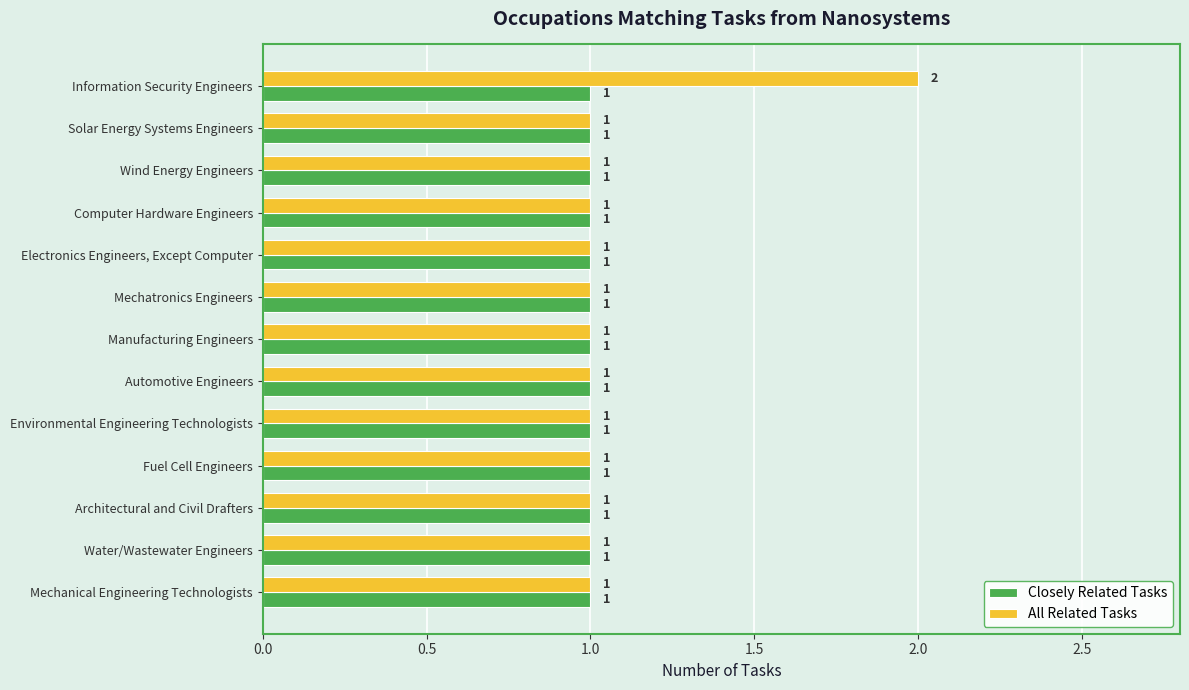

The value of Closely Related Tasks at Information Security Engineers is 1. True or false?

True